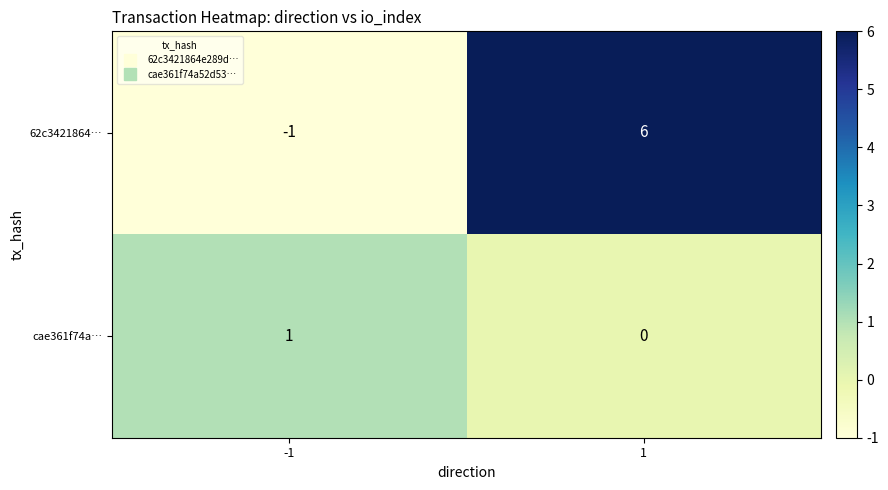

Reading left to right, list all the values displayed in this chart.

62c3421864…: -1=-1	1=6
cae361f74a…: -1=1	1=0